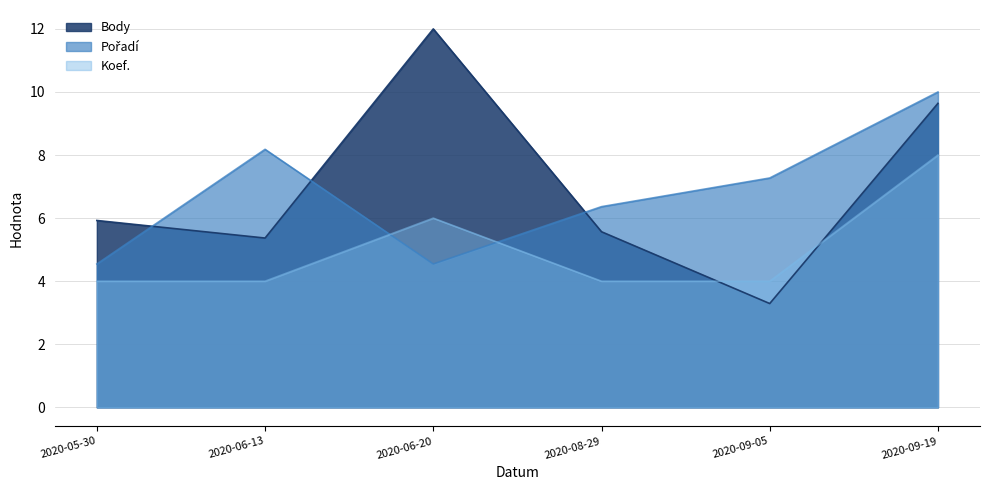

At which label is Body closest to 7?

2020-05-30